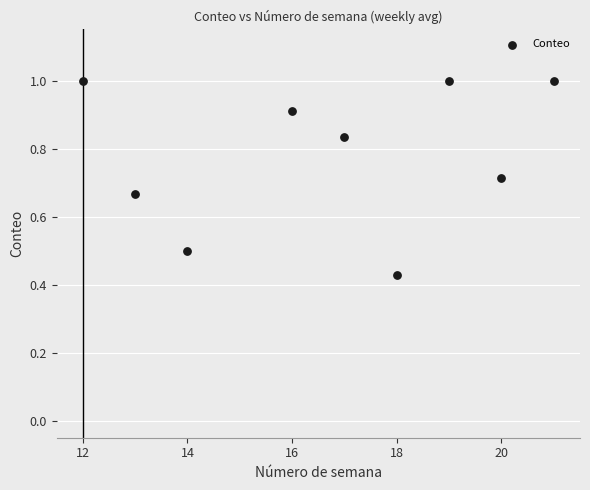

What is the range of Y values (max minus min)?

0.6